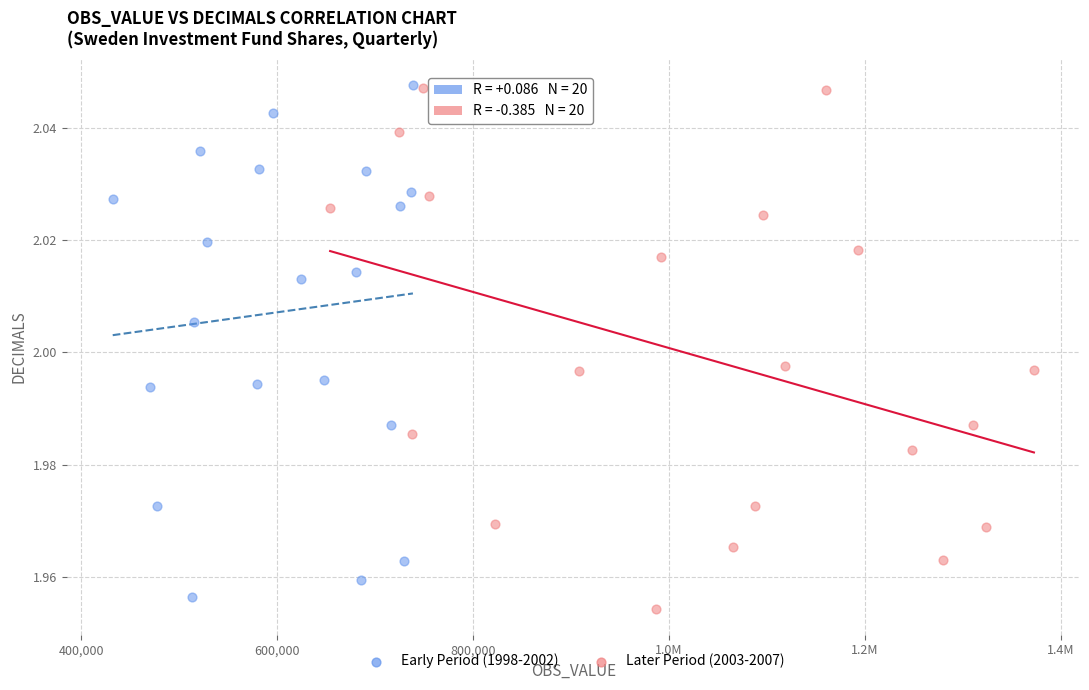

What are all the series names shown in the legend?

Early Period (1998-2002), Later Period (2003-2007)